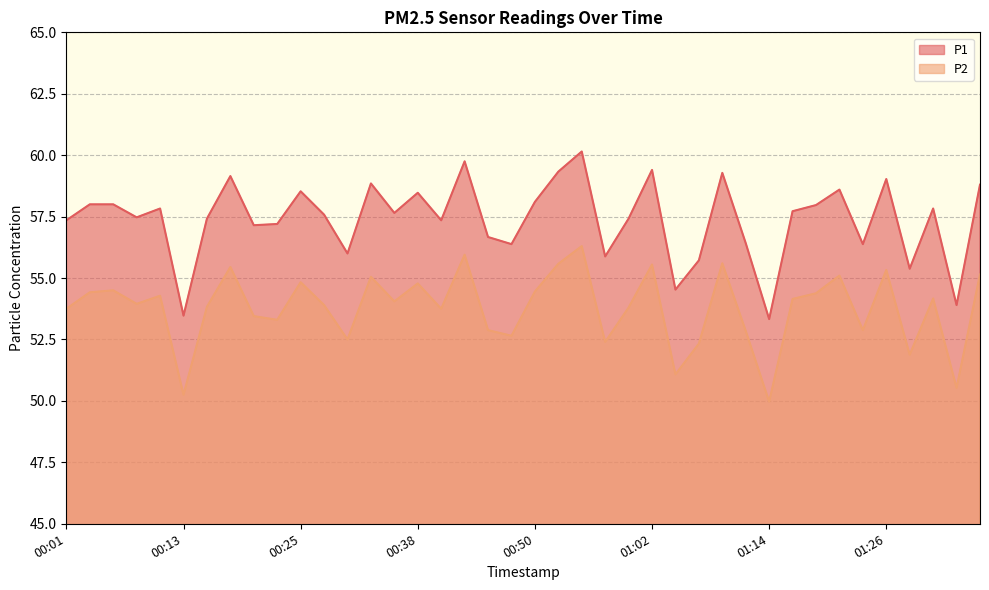

What is the average value of the P2 series?

53.8